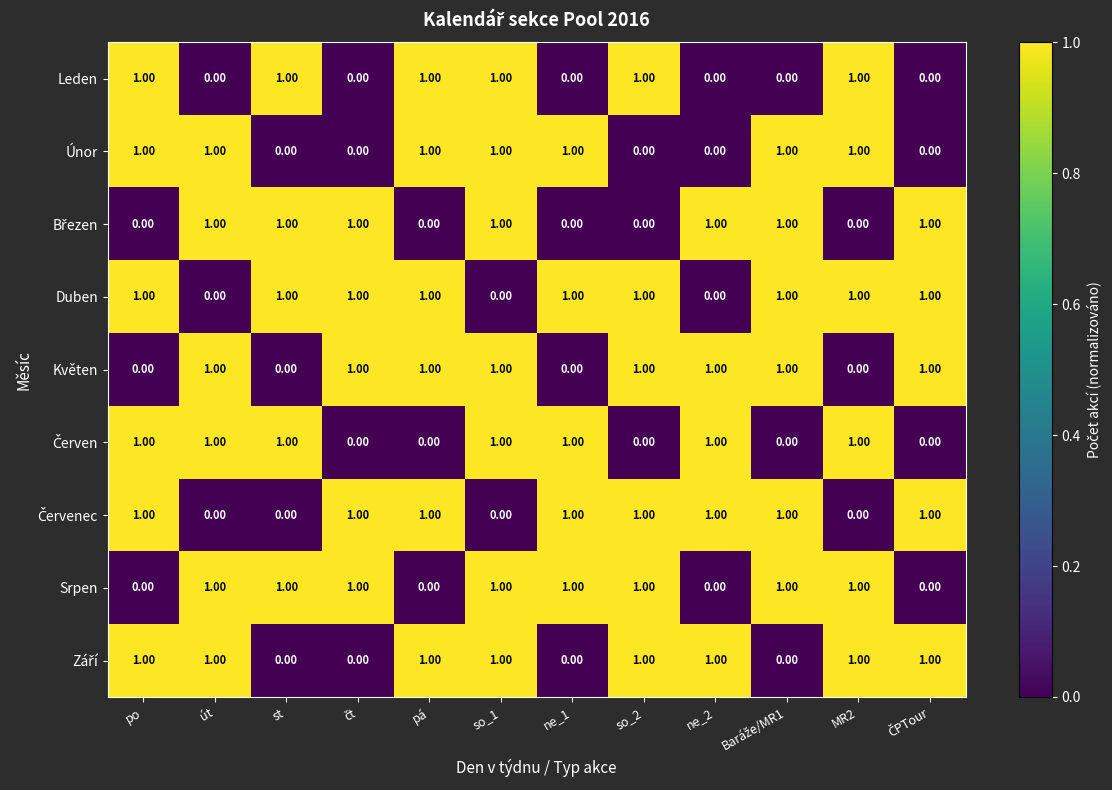

At how many categories does at least one series exceed 0?

12